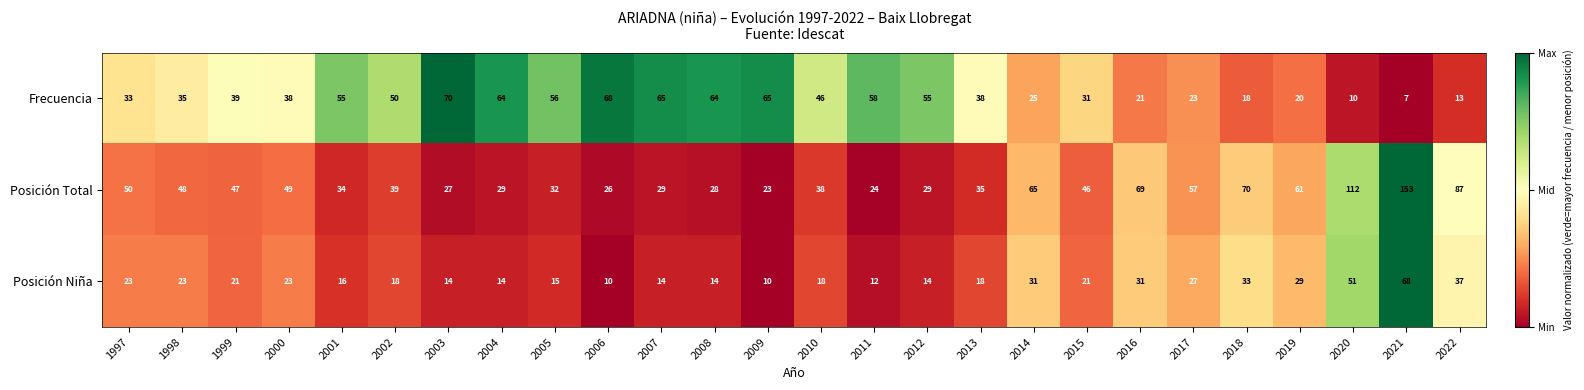

What is the spread (max minus min) of values at 2020?

102